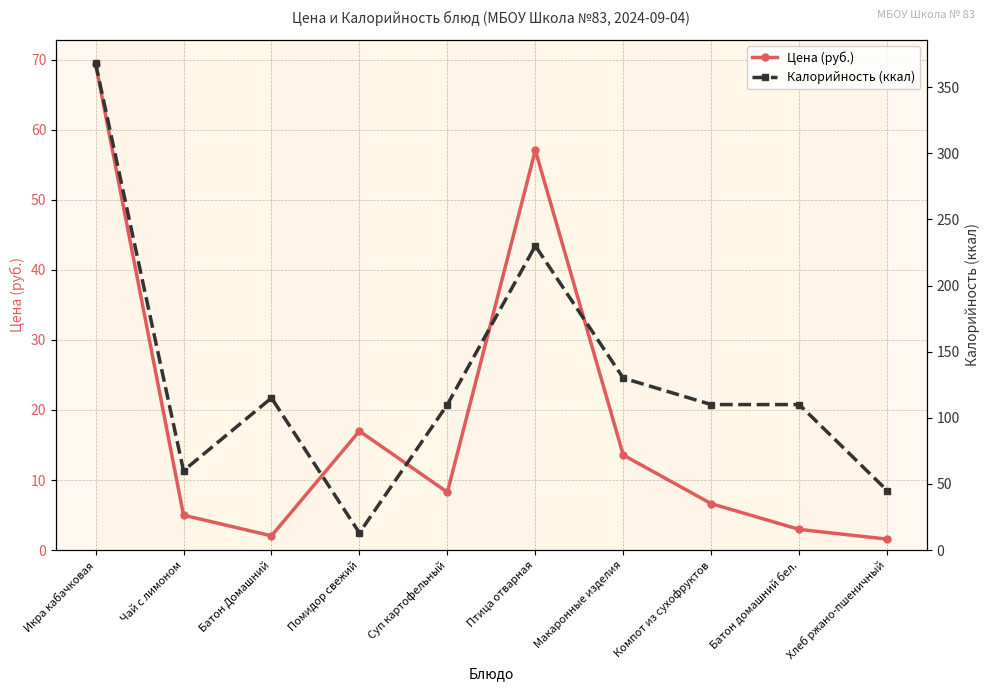

The value of Цена (руб.) at Птица отварная is 57.1. True or false?

True